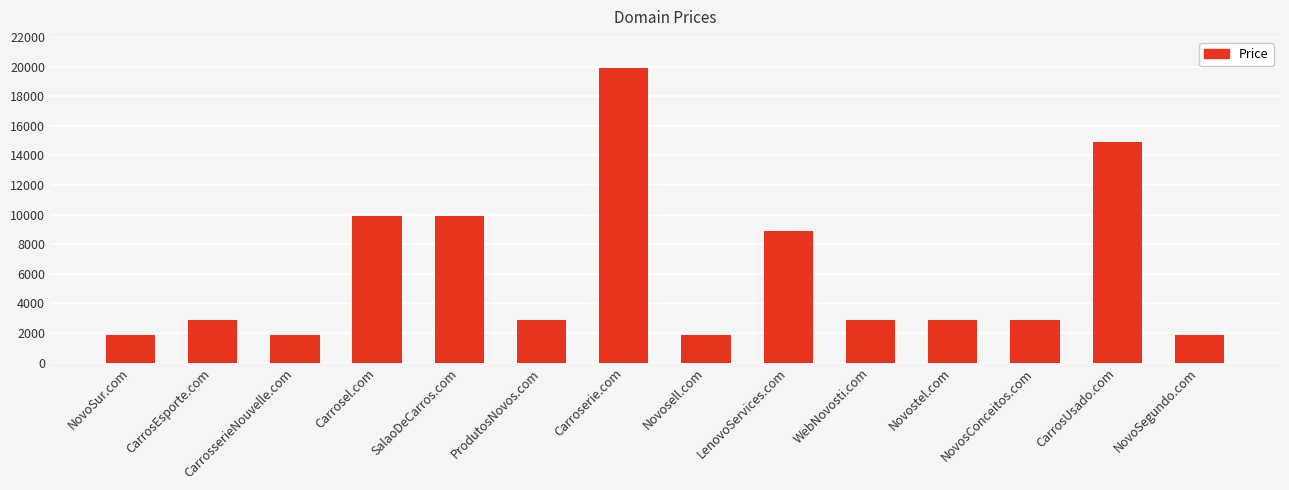

What is the value of the 7th bar from the left?

19888